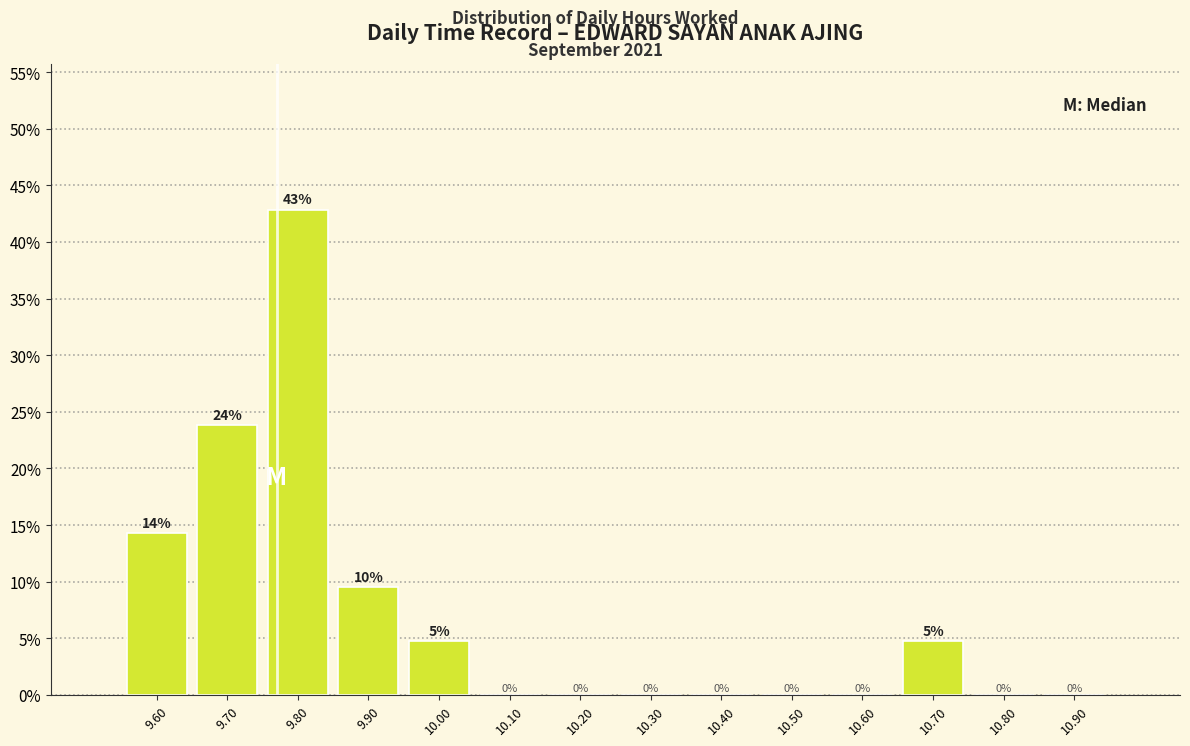

Over which range of the x-axis is the bar tallest?

9.75 to 9.85